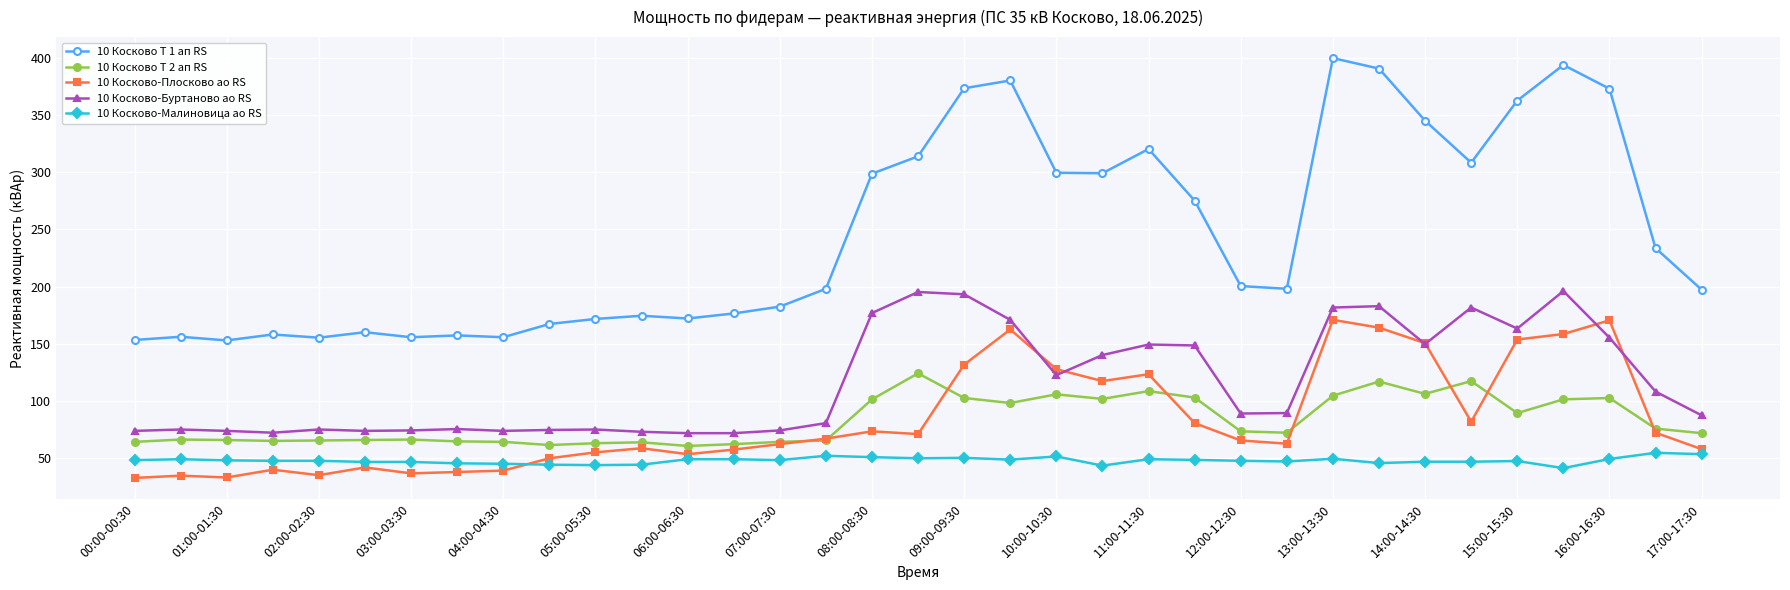

List the series in order of their peak value, highest first.

10 Косково Т 1 ап RS, 10 Косково-Буртаново ао RS, 10 Косково-Плосково ао RS, 10 Косково Т 2 ап RS, 10 Косково-Малиновица ао RS